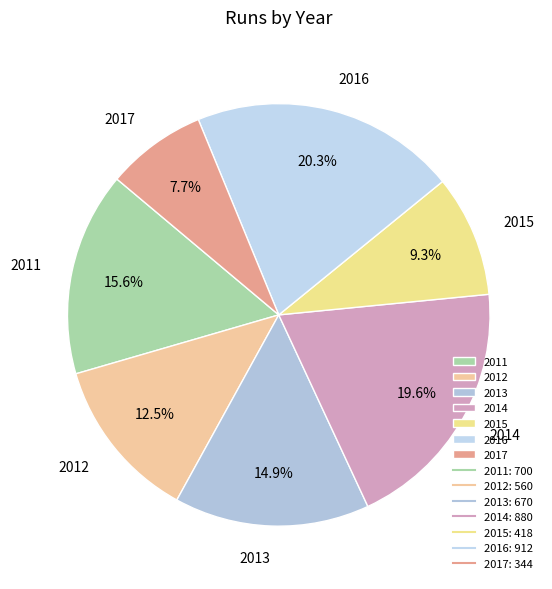

How many slices are in this pie chart?

7